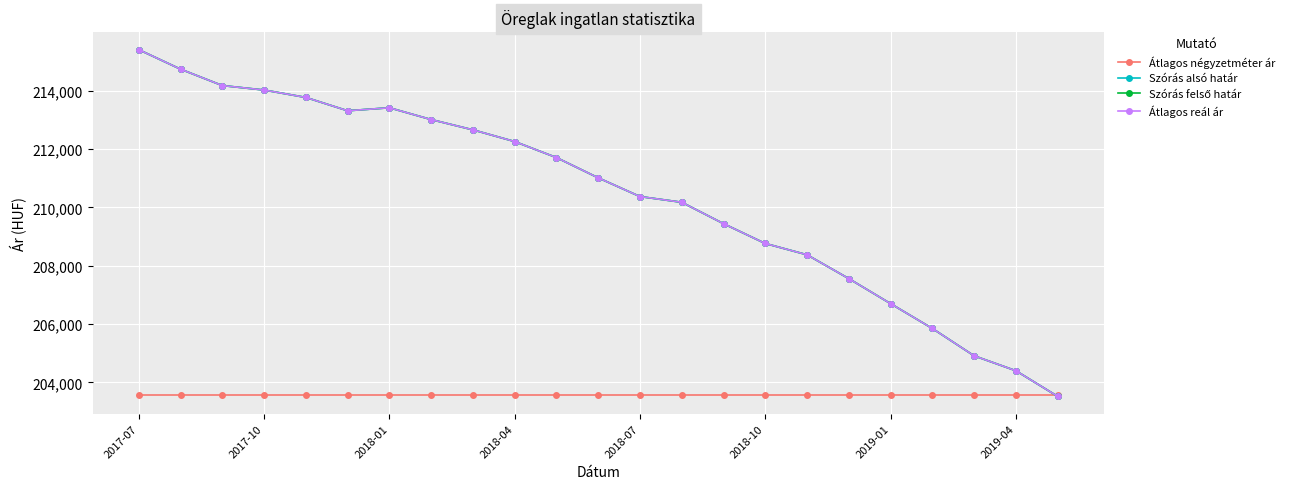

Does the chart have visible grid lines?

Yes